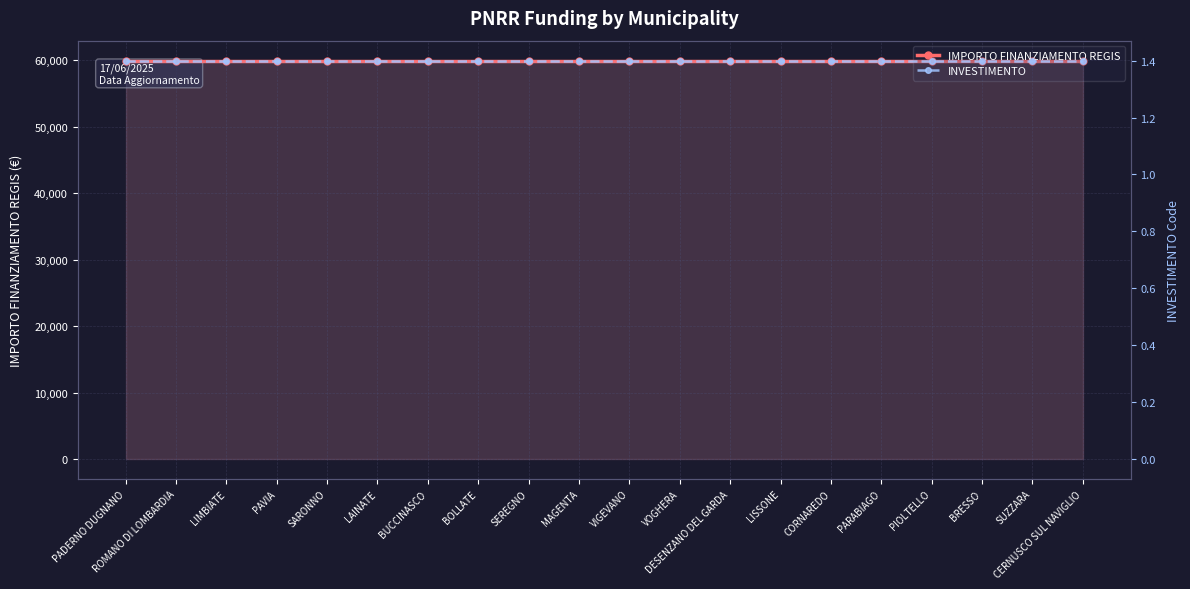

What is the sum of all INVESTIMENTO values?

28.0